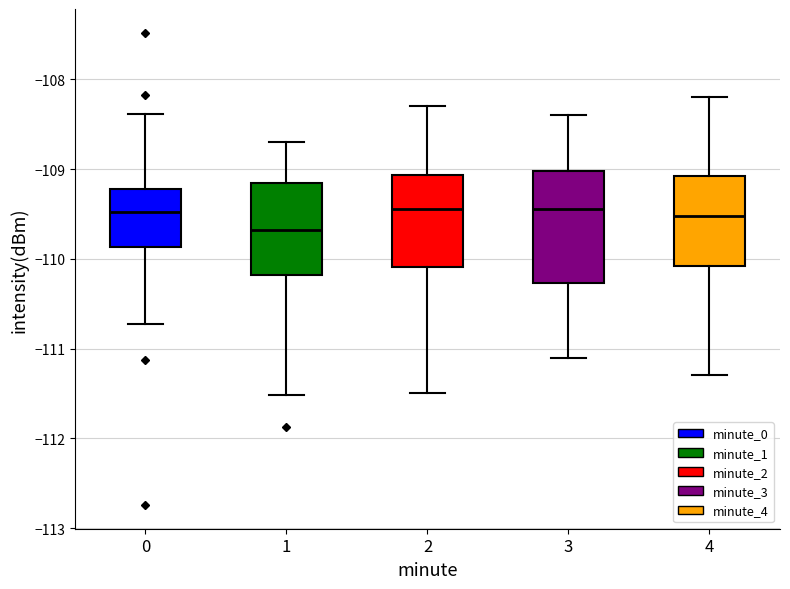

Reading left to right, read every box against the y-axis: the position of its median line, the range the box covers, and the ends of its whiskers. The values are not printed on the chart, so give them approximately, as read against the axis.

0: median -109.5, box -109.9 to -109.2, whiskers -110.7 to -108.4
1: median -109.7, box -110.2 to -109.1, whiskers -111.5 to -108.7
2: median -109.4, box -110.1 to -109.1, whiskers -111.5 to -108.3
3: median -109.4, box -110.3 to -109.0, whiskers -111.1 to -108.4
4: median -109.5, box -110.1 to -109.1, whiskers -111.3 to -108.2